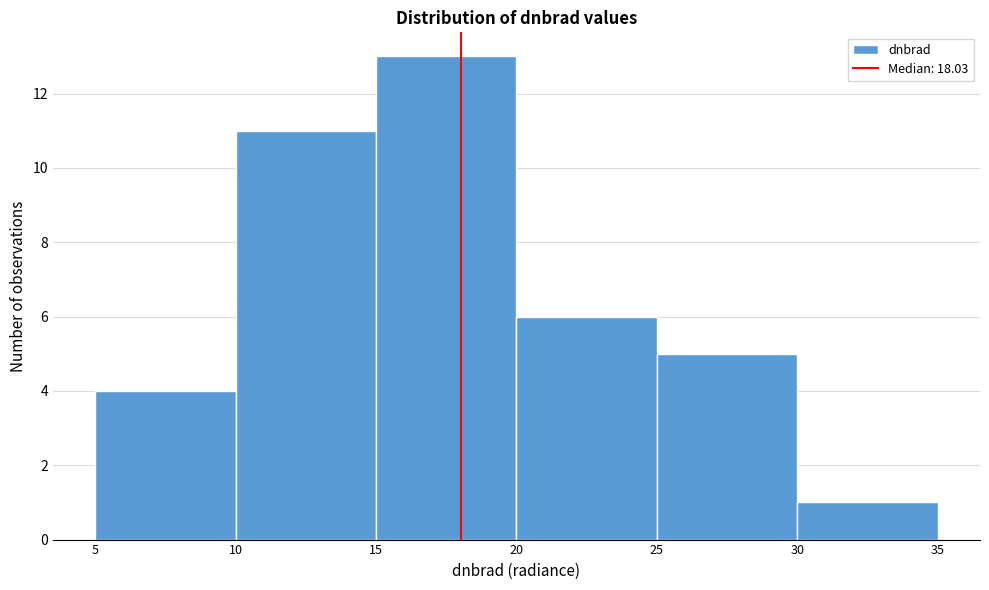

Reading left to right, transcribe this chart: for each bar, give the range it covers on the x-axis and its height. The values are not printed on the chart, so give them approximately, as read against the axis.

5 to 10: 4
10 to 15: 11
15 to 20: 13
20 to 25: 6
25 to 30: 5
30 to 35: 1